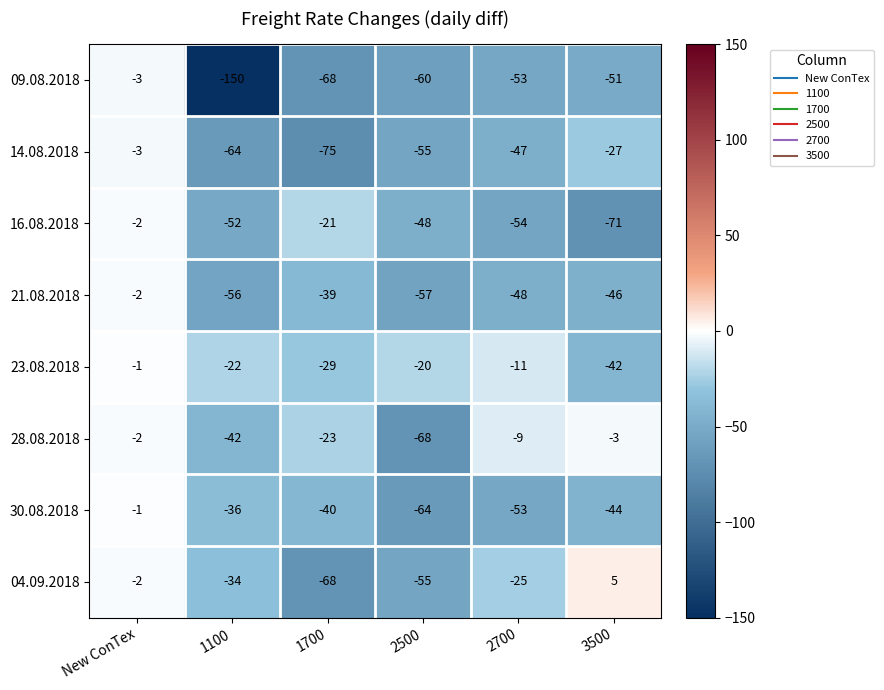

What is the highest value of the 04.09.2018 series?

5